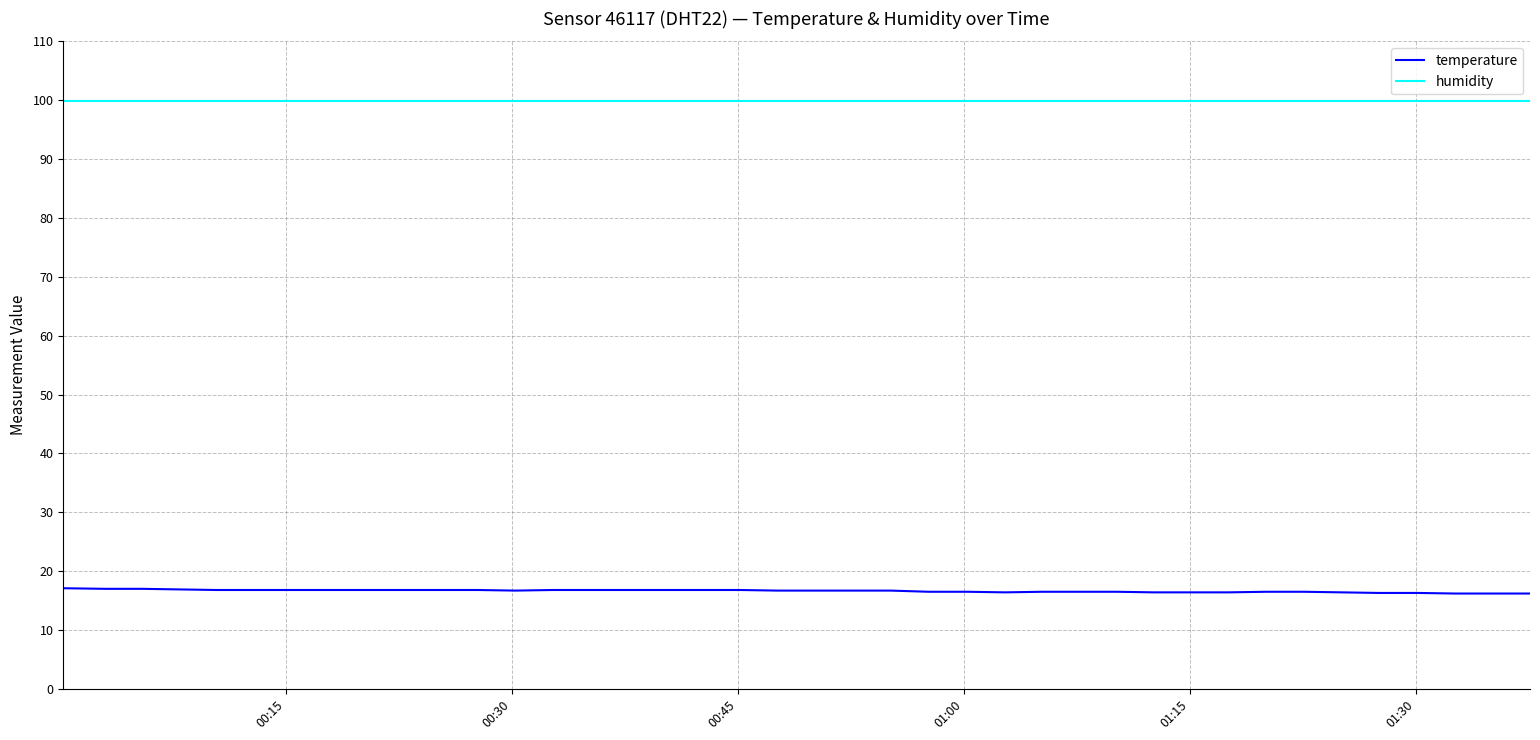

What is the difference between the maximum and minimum values in the temperature series?

0.9